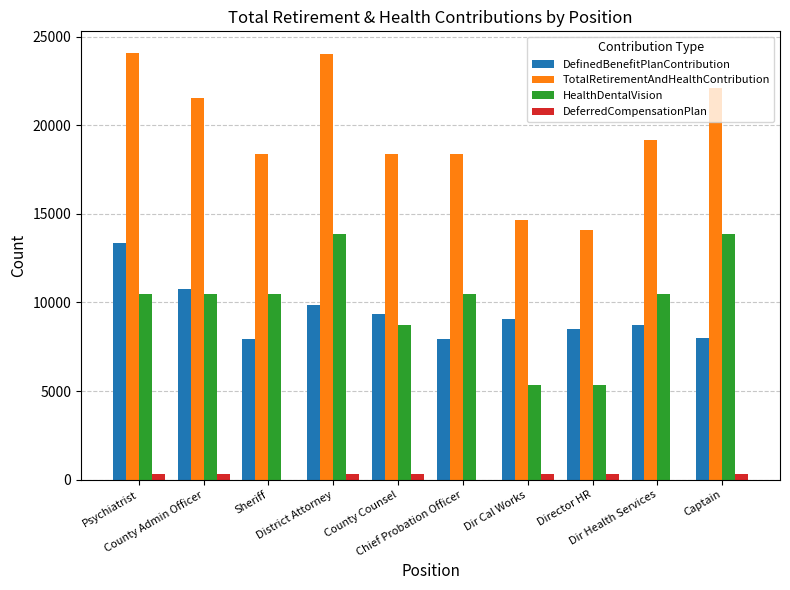

Which series has the largest total across all categories?

TotalRetirementAndHealthContribution